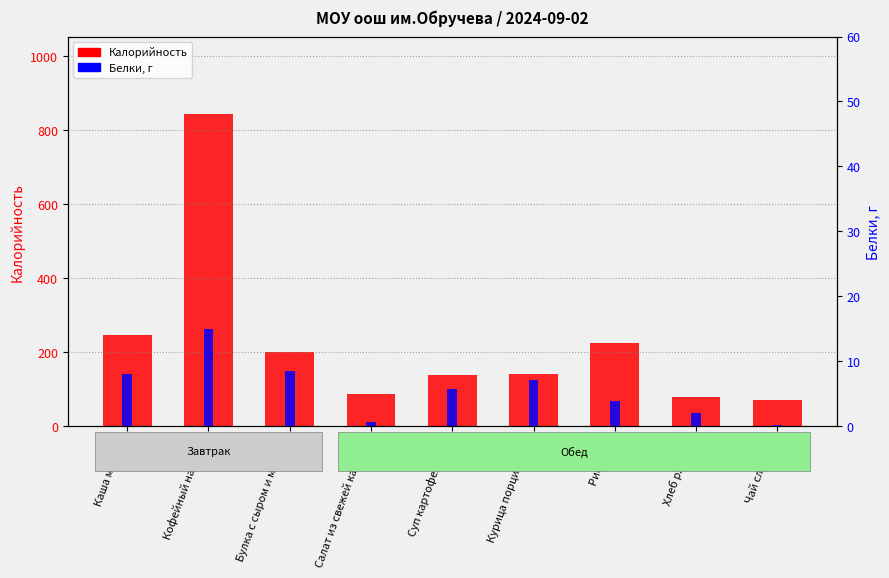

What is the difference between the highest and lowest values at Курица порционная?

132.7